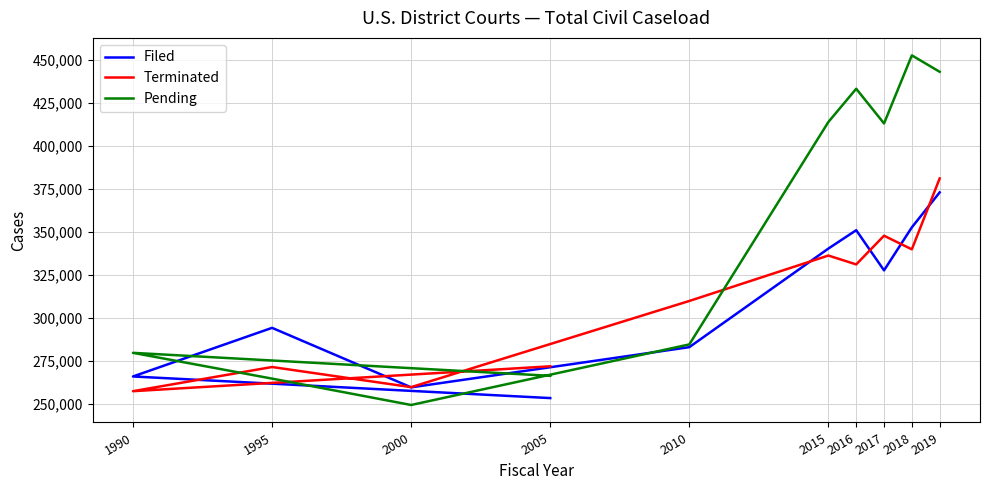

How many values in the Pending series exceed 413005?

4